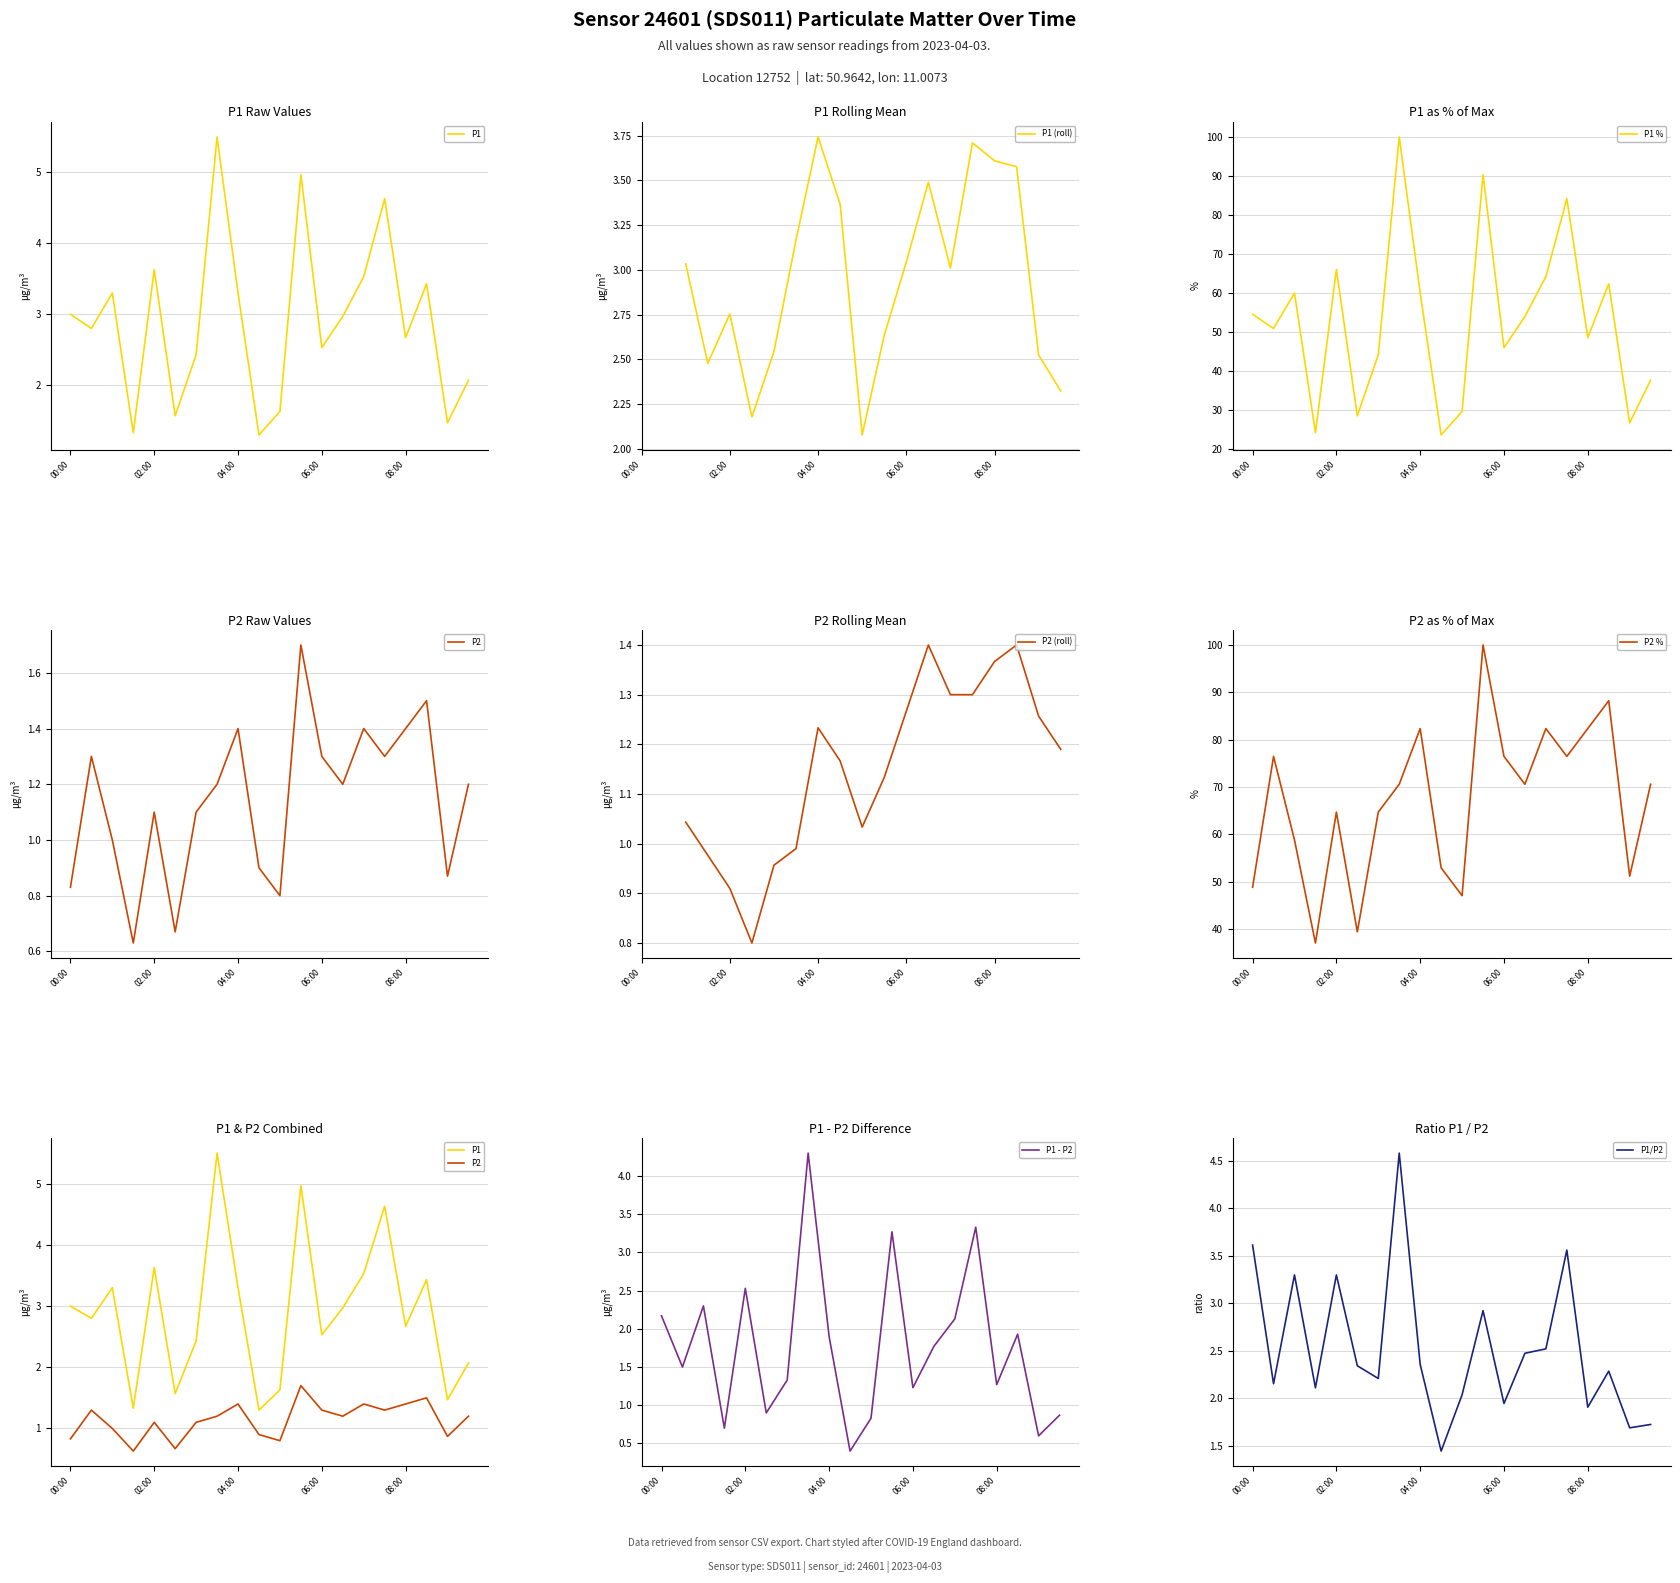

Rank the series by their maximum value, from highest to lowest.

P1, P2